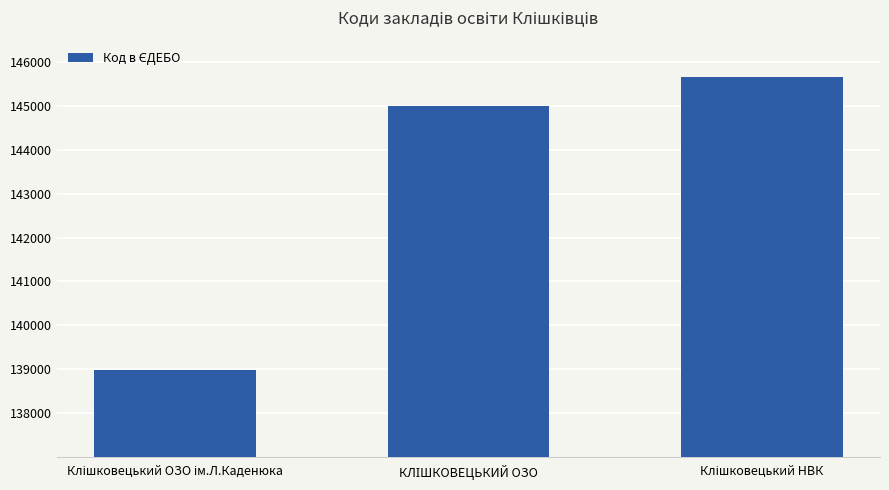

Reading left to right, transcribe all the data shown in this chart.

138976	144992	145664